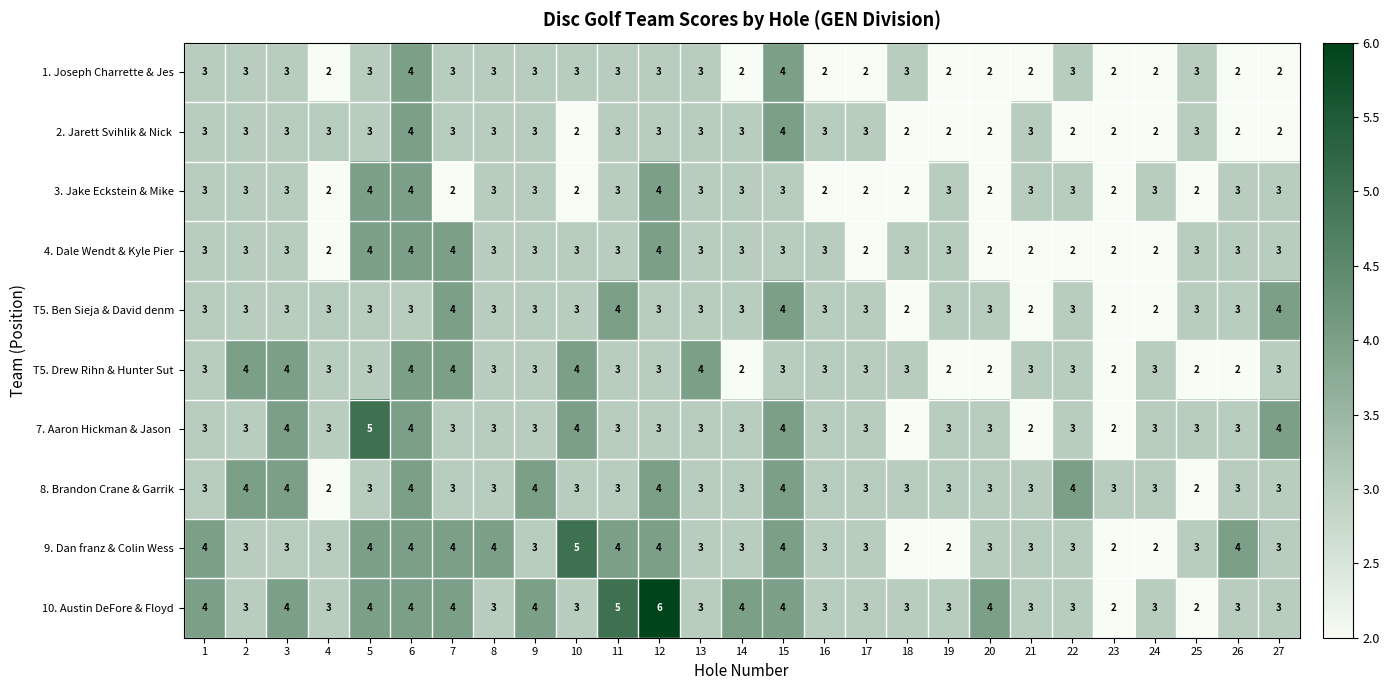

Count the T5. Ben Sieja & David denm values in the range 3 to 4.

23